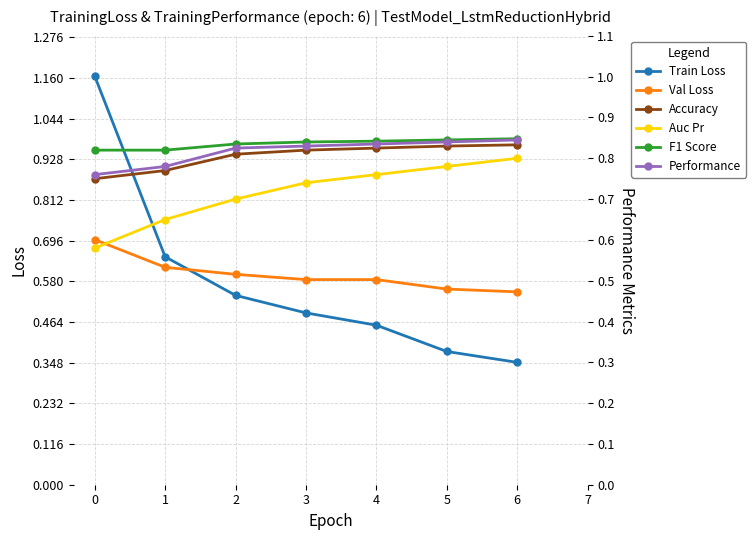

Is it true that F1 Score equals 1.1 at 2?

False